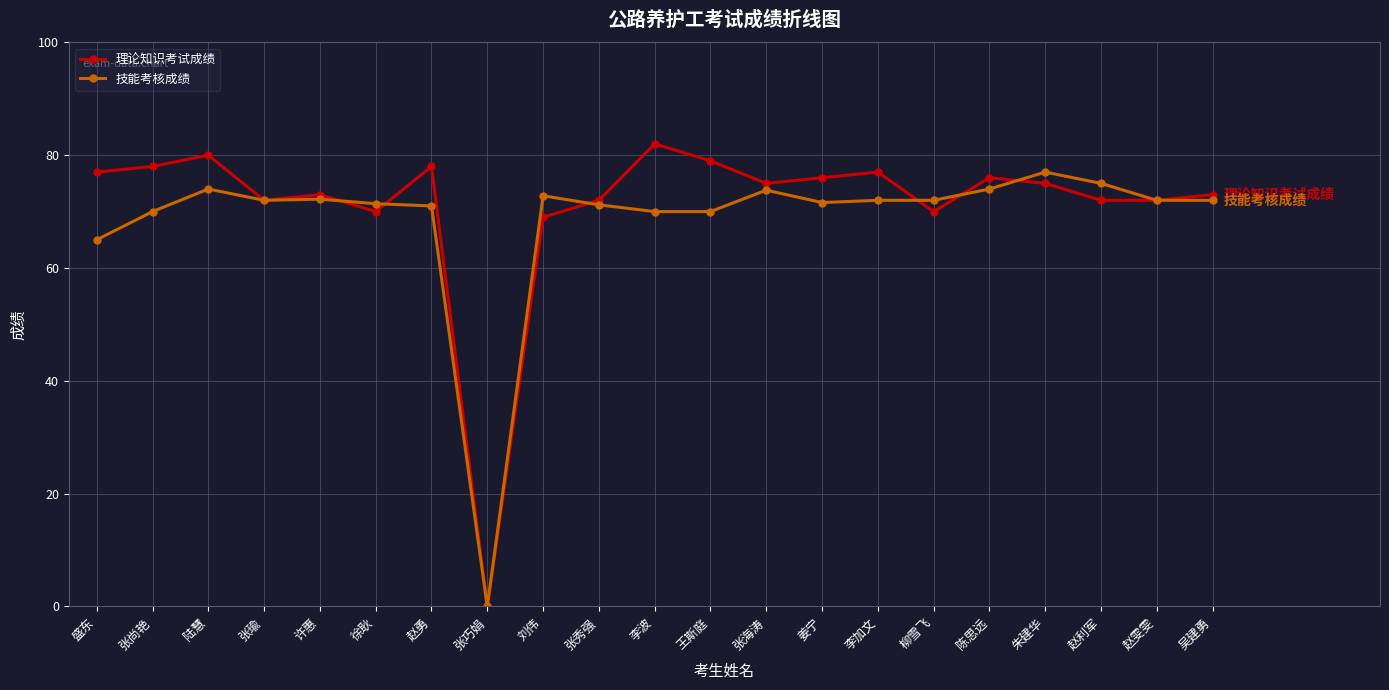

How many data points does each series have?

21